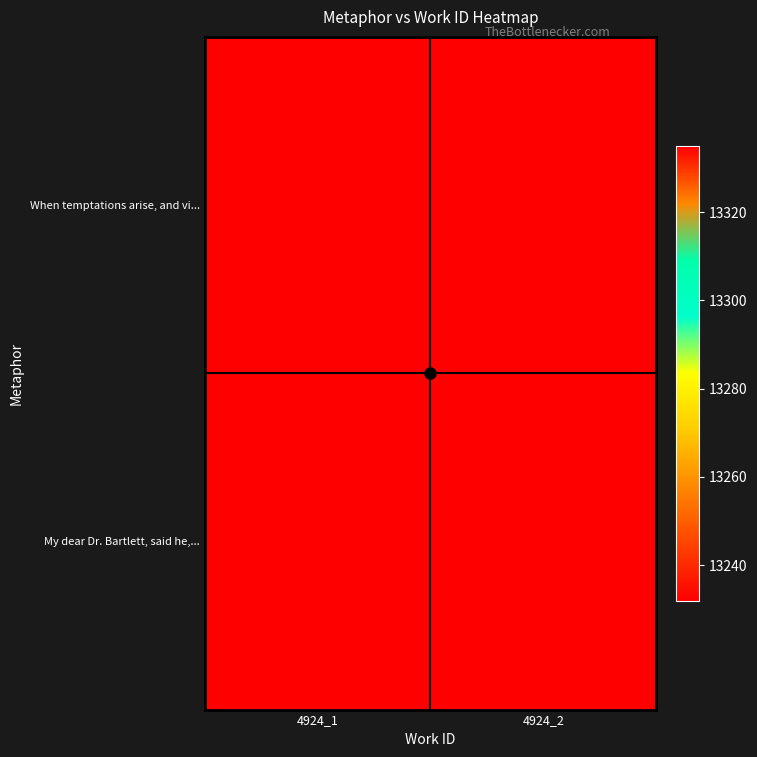

What is the spread (max minus min) of values at 4924_1?

103